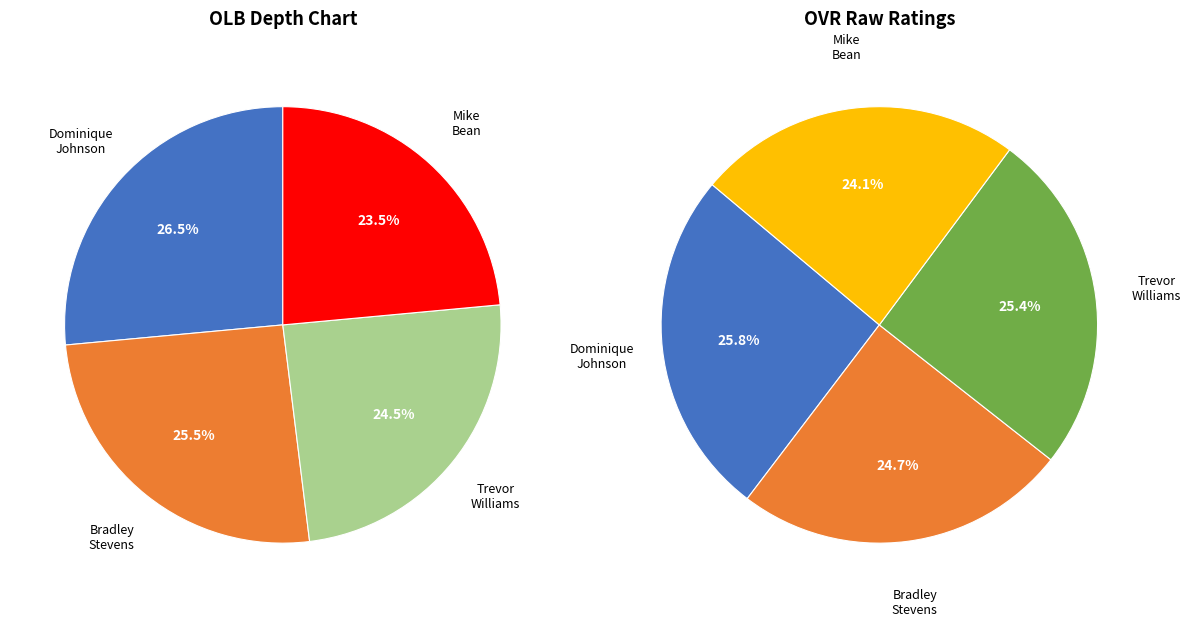

Is the sum of Mike Bean and Dominique Johnson greater than half?

No